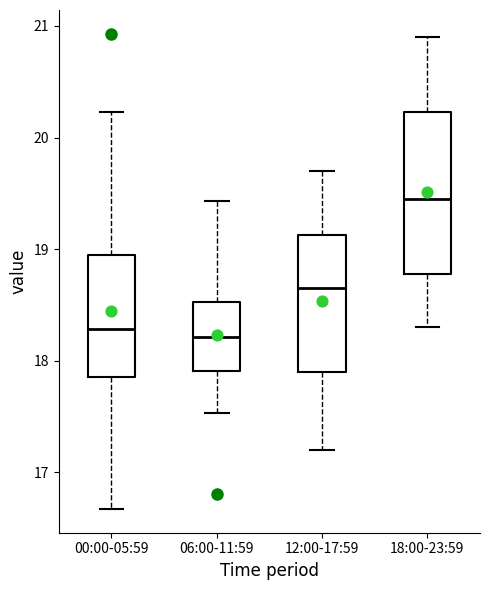

Comparing the boxes themselves (not the whiskers), which one is the tallest?

18:00-23:59